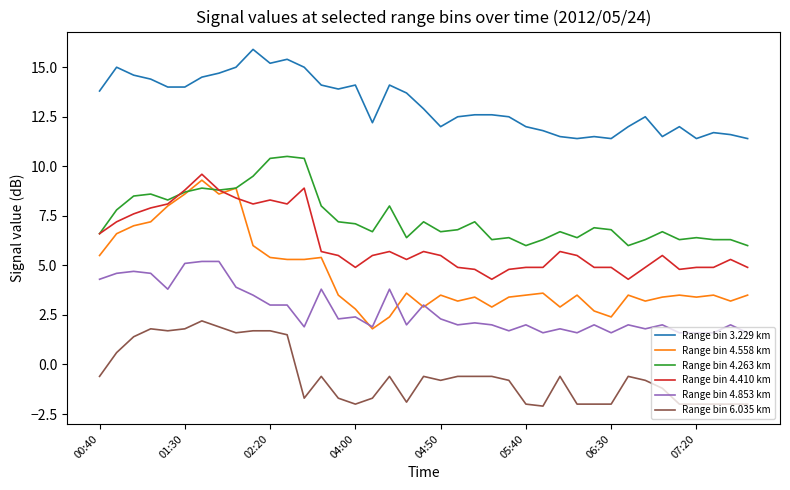

What is the minimum value shown in the chart?

-2.1